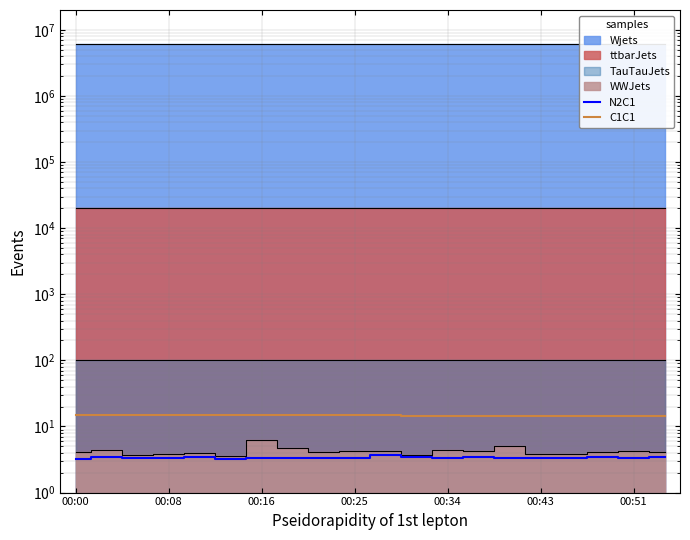

What is the highest value of the C1C1 series?

14.9